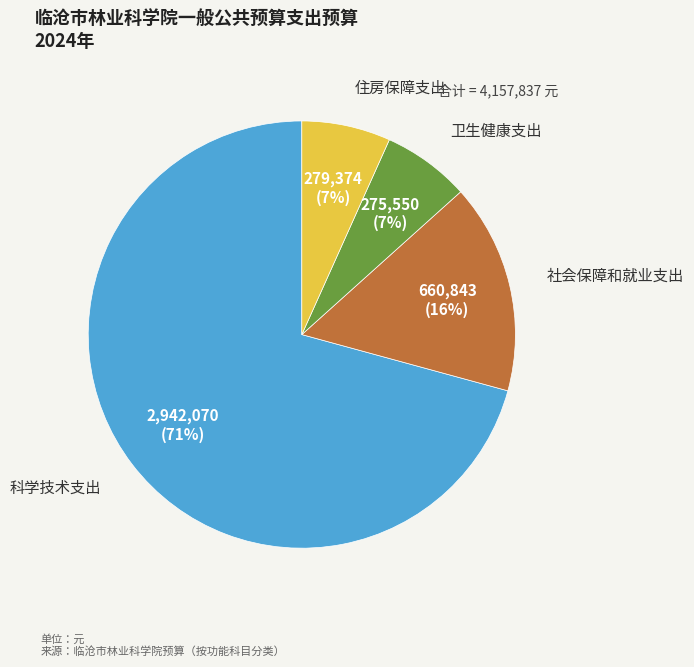

How many segments does this pie chart have?

4